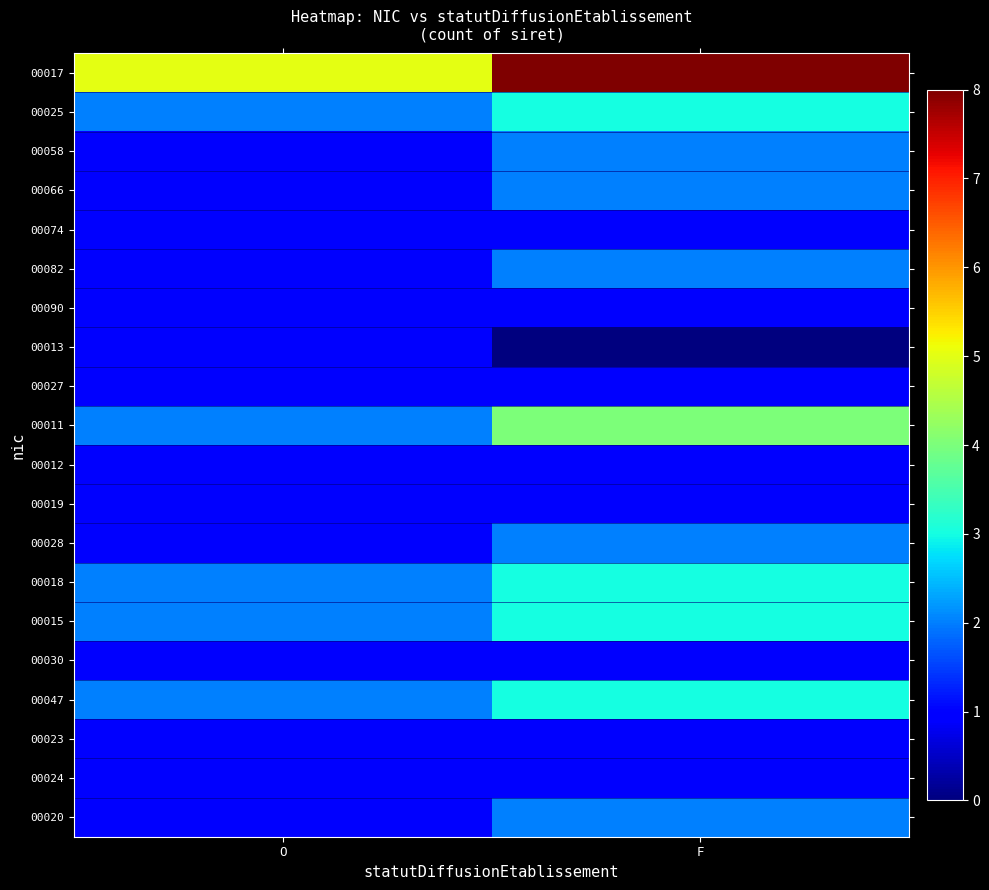

Reading left to right, what are all the values shown in this chart?

00017: O=5	F=8
00025: O=2	F=3
00058: O=1	F=2
00066: O=1	F=2
00074: O=1	F=1
00082: O=1	F=2
00090: O=1	F=1
00013: O=1	F=0
00027: O=1	F=1
00011: O=2	F=4
00012: O=1	F=1
00019: O=1	F=1
00028: O=1	F=2
00018: O=2	F=3
00015: O=2	F=3
00030: O=1	F=1
00047: O=2	F=3
00023: O=1	F=1
00024: O=1	F=1
00020: O=1	F=2